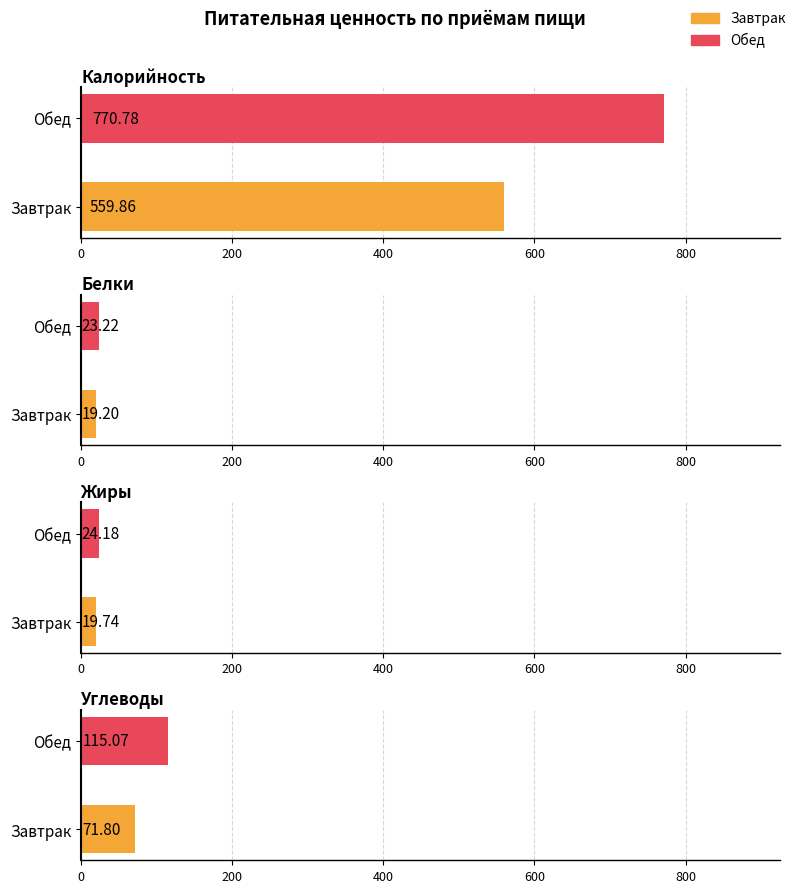

What is the label of the 2nd bar from the right?

Завтрак